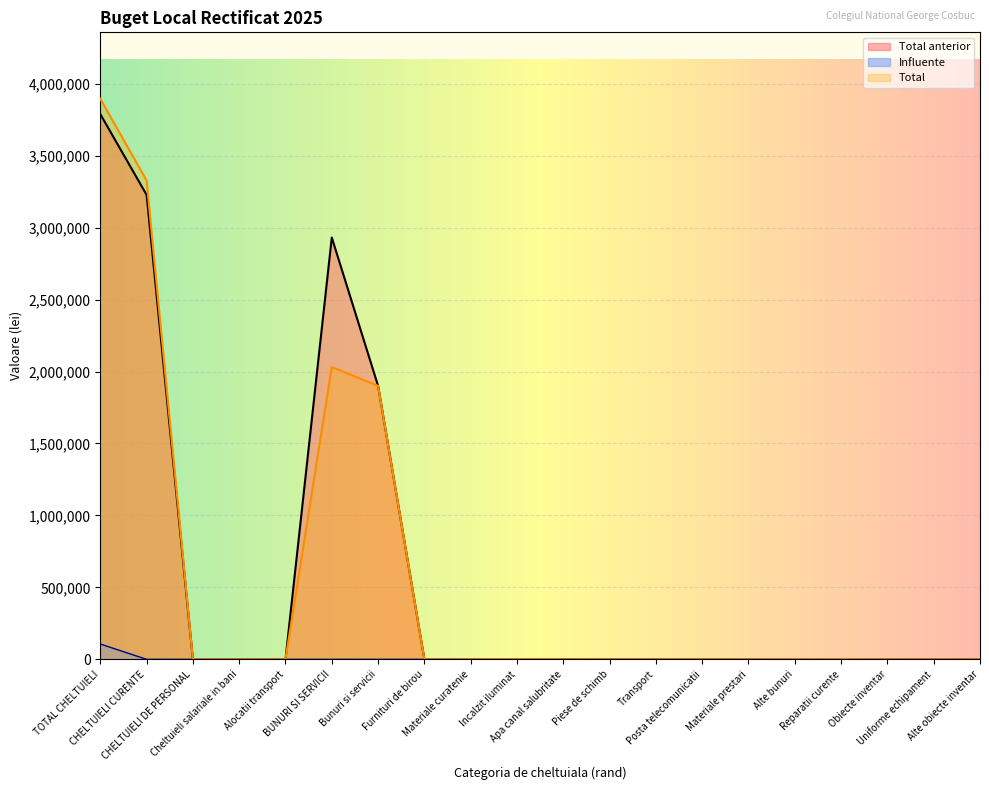

Where is Total anterior nearest to the value 1894198?

Bunuri si servicii